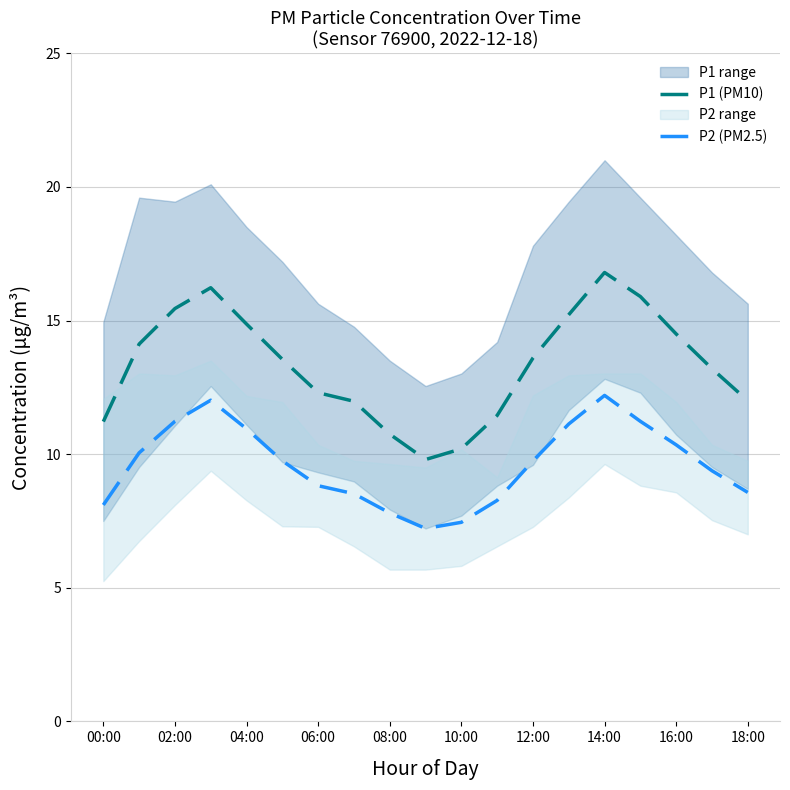

Is it true that P1 (PM10) equals 13.6 at 12:00?

True